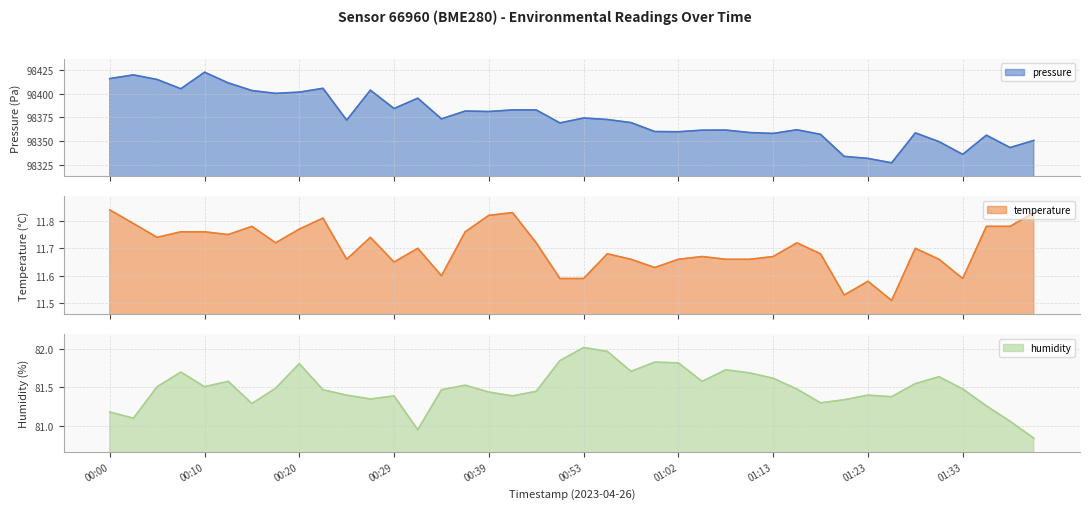

Reading right to left, list all the values displayed in this chart.

pressure line: 98350.6	98343.0	98356.2	98335.8	98349.3	98358.6	98326.8	98331.5	98333.6	98357.0	98361.9	98358.0	98359.0	98361.6	98361.5	98359.8	98360.0	98369.5	98372.8	98374.4	98369.2	98383.0	98383.0	98381.3	98381.8	98373.5	98395.4	98384.5	98403.9	98372.1	98405.9	98401.9	98400.6	98403.6	98411.7	98423.1	98405.5	98415.3	98420.2	98416.2
temperature line: 11.8	11.8	11.8	11.6	11.7	11.7	11.5	11.6	11.5	11.7	11.7	11.7	11.7	11.7	11.7	11.7	11.6	11.7	11.7	11.6	11.6	11.7	11.8	11.8	11.8	11.6	11.7	11.7	11.7	11.7	11.8	11.8	11.7	11.8	11.8	11.8	11.8	11.7	11.8	11.8
humidity line: 80.8	81.1	81.3	81.5	81.6	81.5	81.4	81.4	81.3	81.3	81.5	81.6	81.7	81.7	81.6	81.8	81.8	81.7	82.0	82.0	81.8	81.5	81.4	81.4	81.5	81.5	81.0	81.4	81.3	81.4	81.5	81.8	81.5	81.3	81.6	81.5	81.7	81.5	81.1	81.2